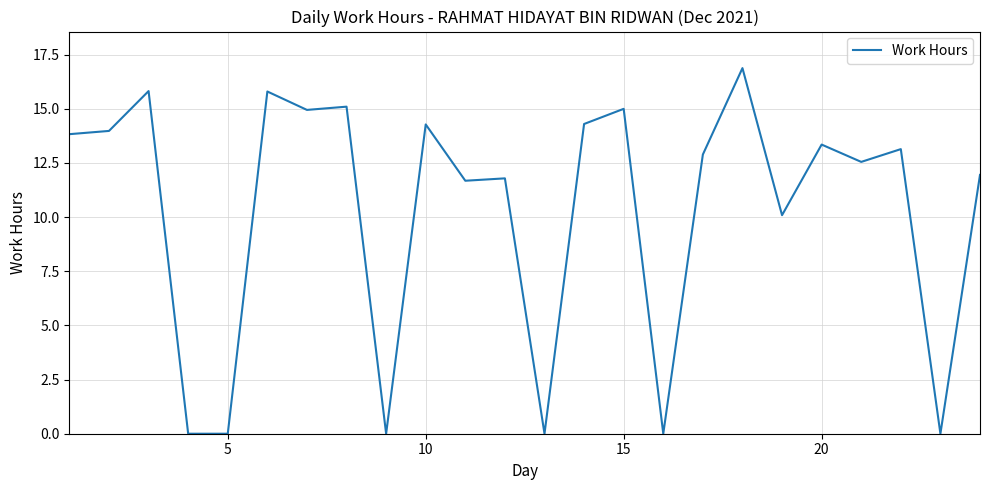

What is the difference between the maximum and minimum values?

16.9